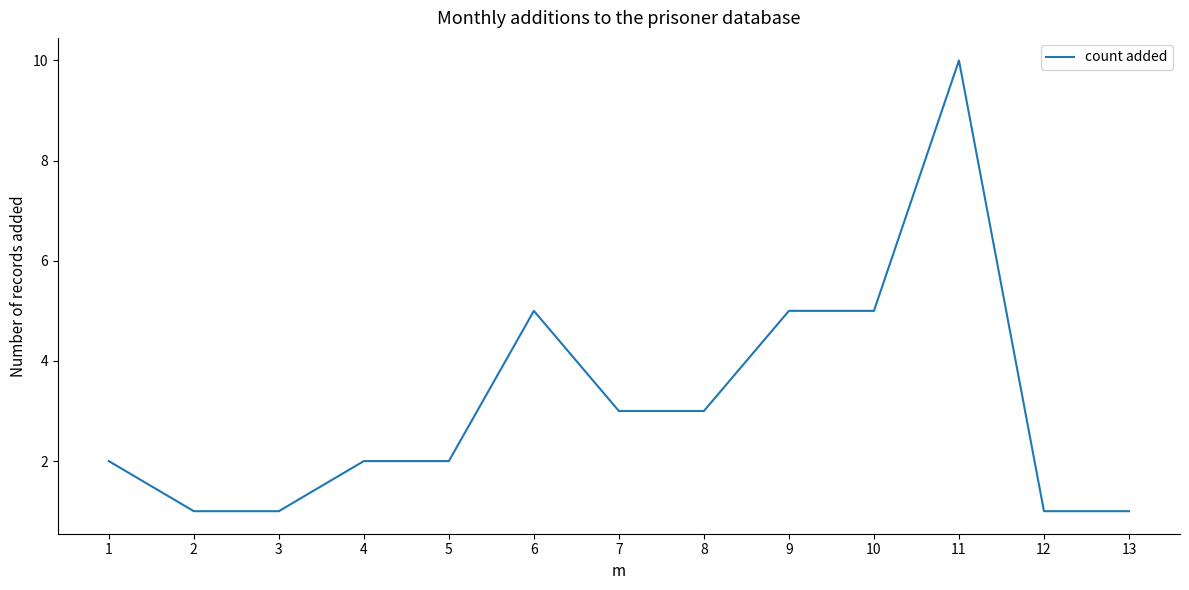

What is the sum of all values?

41